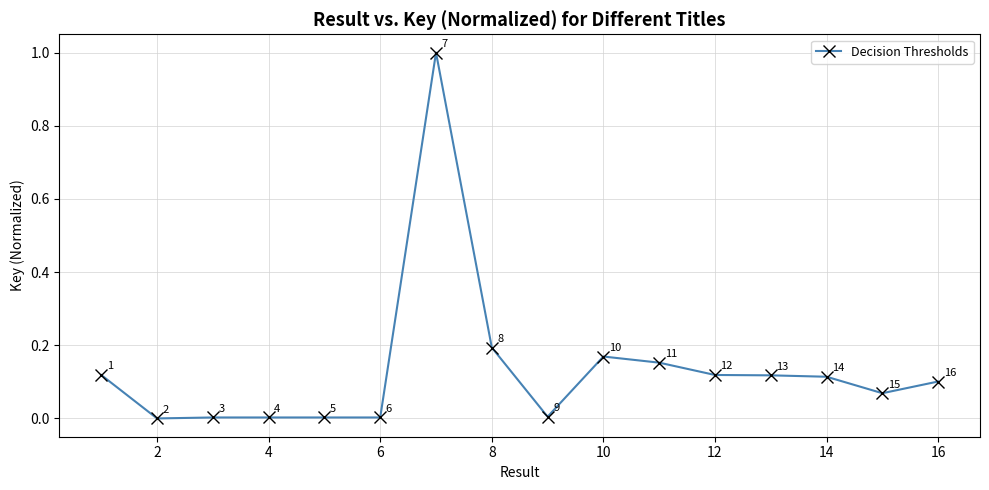

How many points are lower than both their immediate neighbors (excluding endpoints)?

5